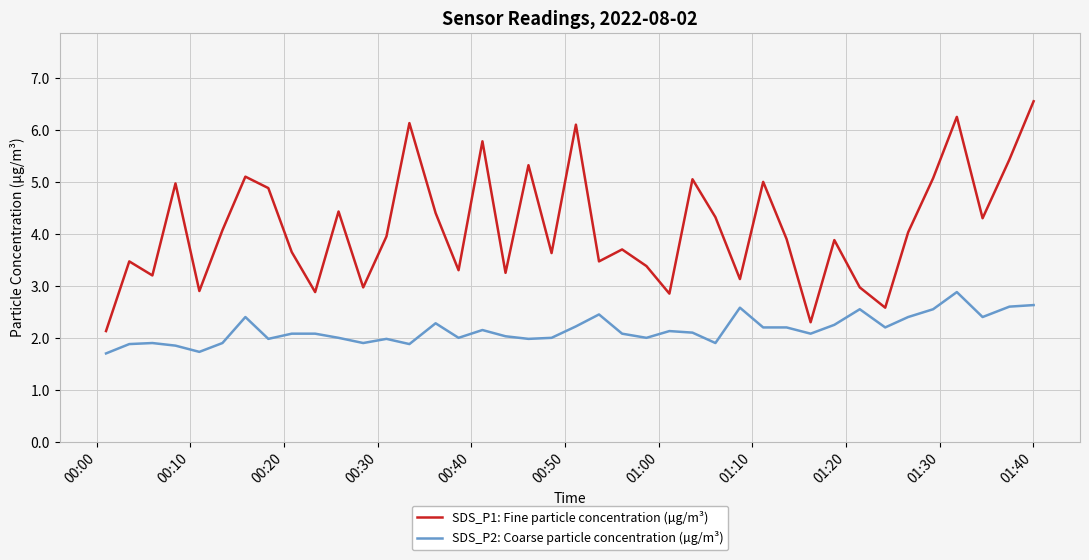

What is the maximum value for SDS_P2: Coarse particle concentration (µg/m³)?

2.9